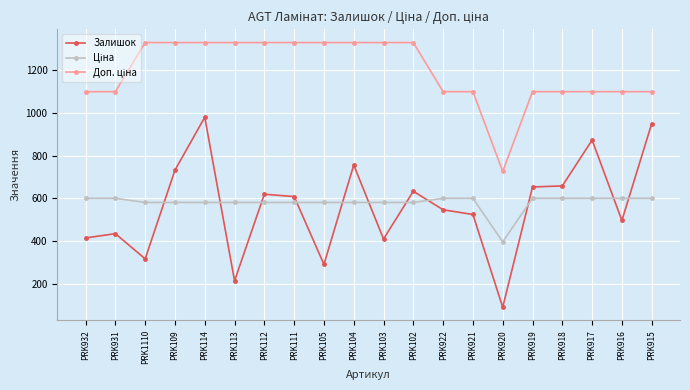

What is the label of the 2nd point from the left?

PRK931